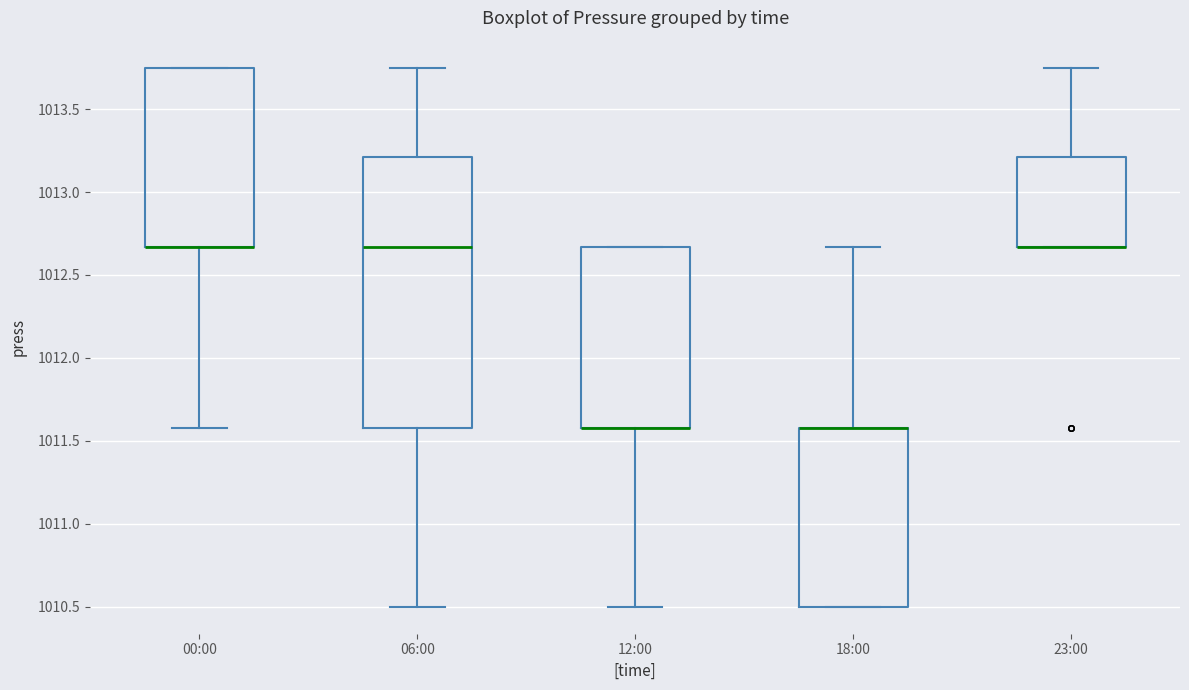

Where does the upper whisker of the box for 23:00 end on the y-axis? The values are not printed on the chart, so give them approximately, as read against the axis.

1013.75